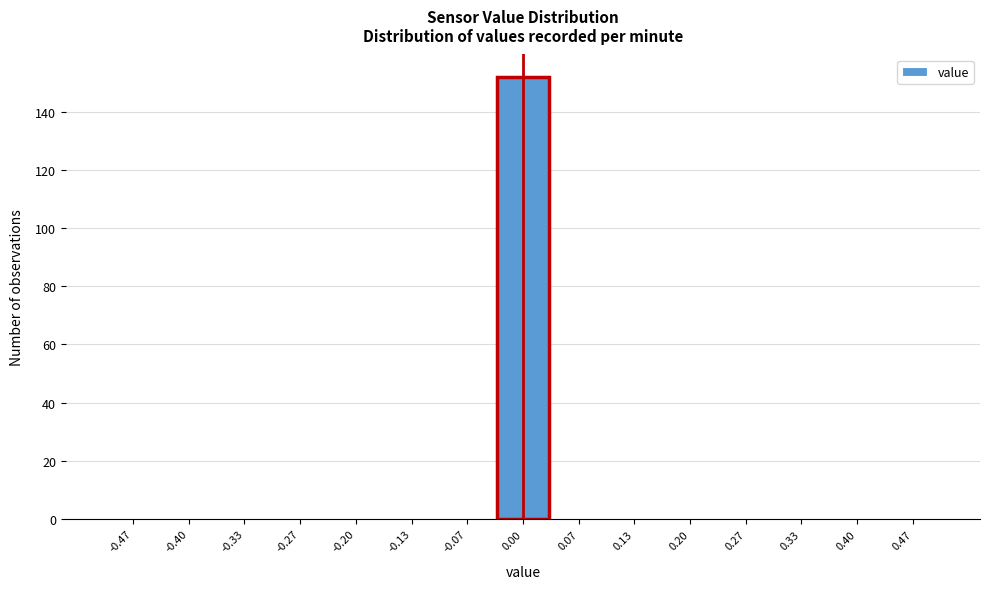

Reading left to right, transcribe this chart: for each bar, give the range it covers on the x-axis and its height. Neither the bar edges nor the heights are printed on the chart, so give them approximately, as read against the axes.

-0.50 to -0.43: 0
-0.43 to -0.37: 0
-0.37 to -0.30: 0
-0.30 to -0.23: 0
-0.23 to -0.17: 0
-0.17 to -0.10: 0
-0.10 to -0.03: 0
-0.03 to 0.03: 152
0.03 to 0.10: 0
0.10 to 0.17: 0
0.17 to 0.23: 0
0.23 to 0.30: 0
0.30 to 0.37: 0
0.37 to 0.43: 0
0.43 to 0.50: 0